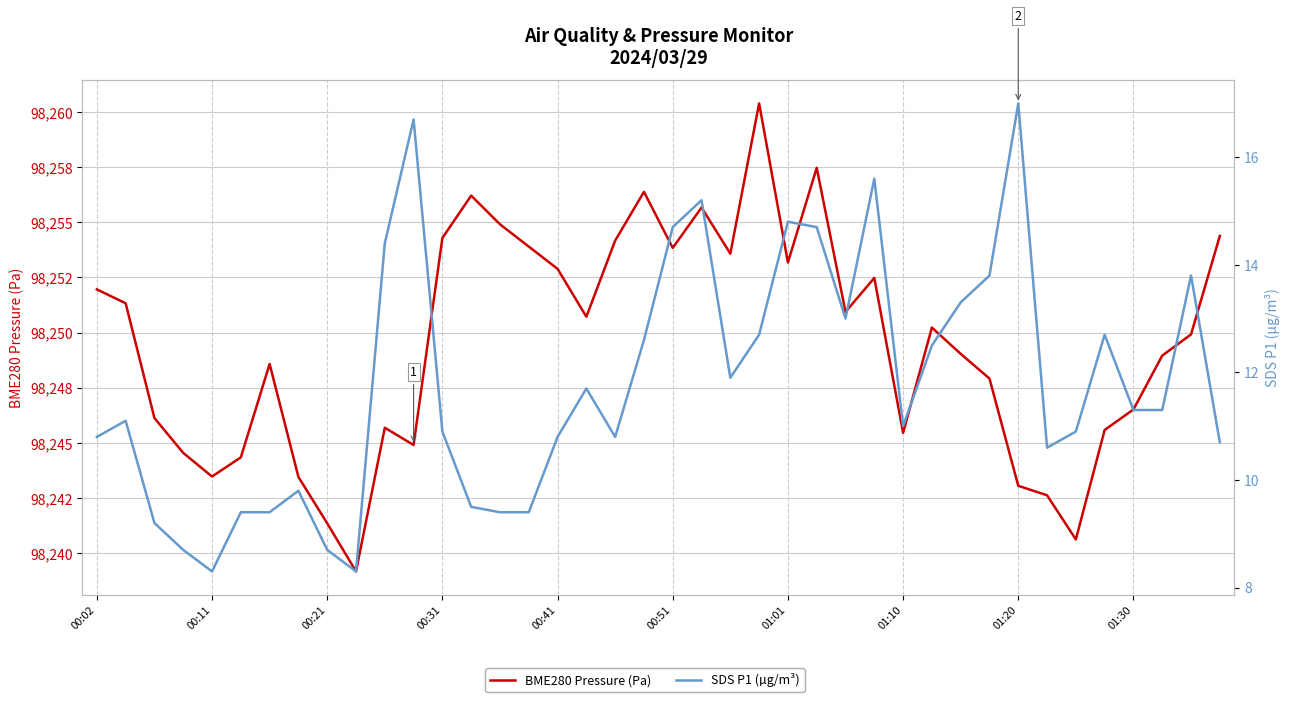

True or false: BME280 Pressure (Pa) has a value of 159837.3 at 01:30.

False